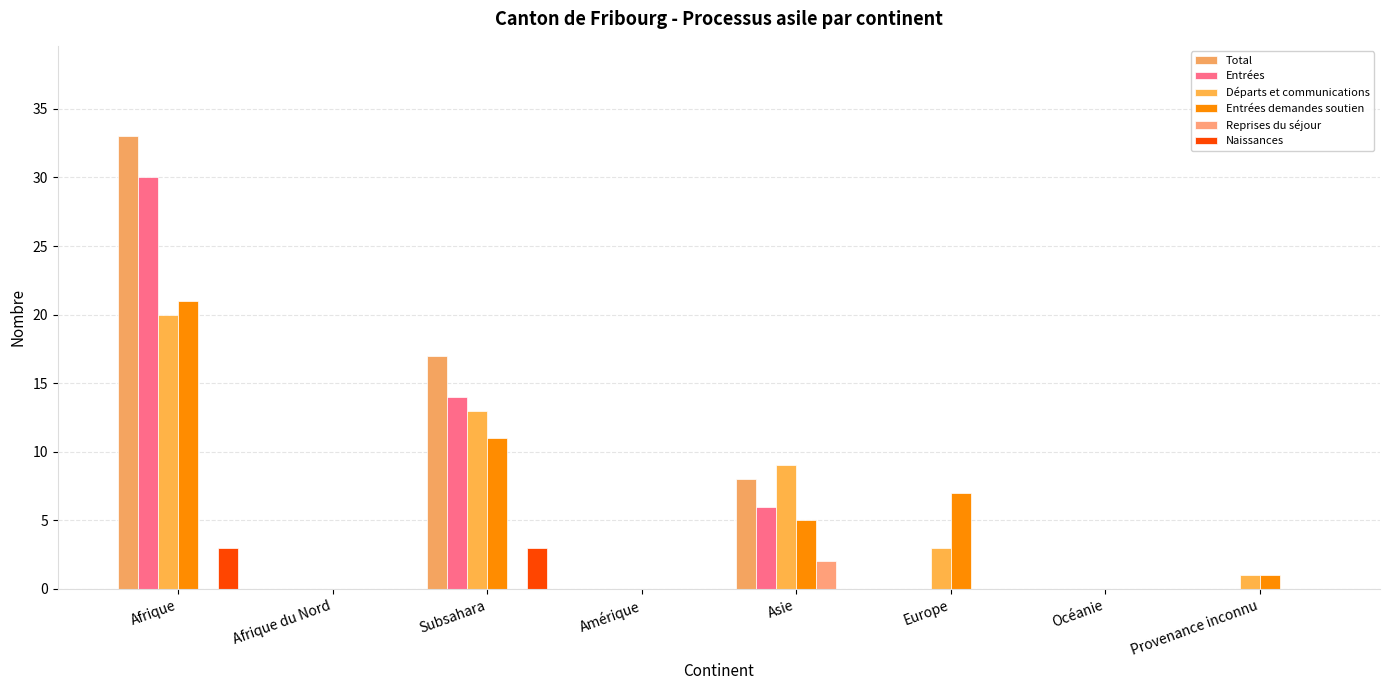

How many distinct data groups are displayed?

6